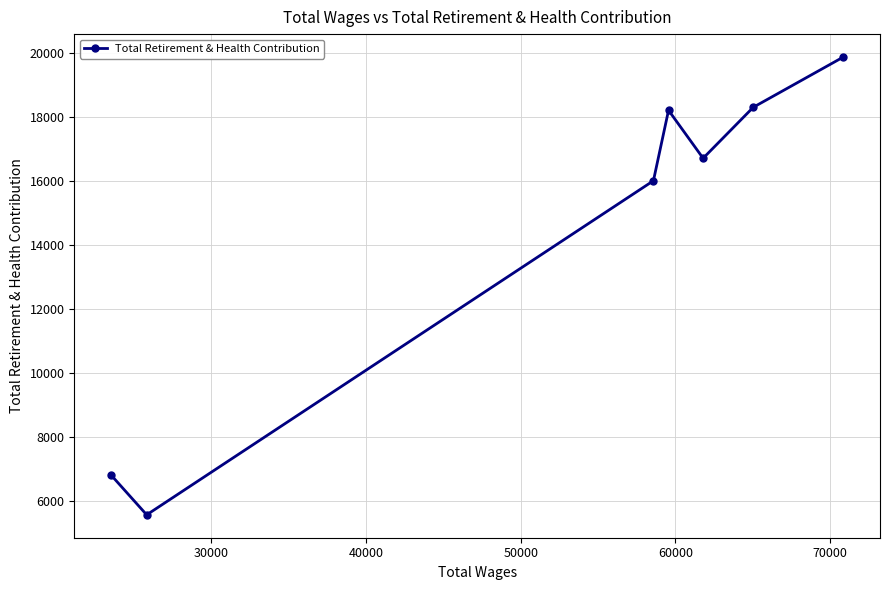

What is the difference between the maximum and minimum values?

14283